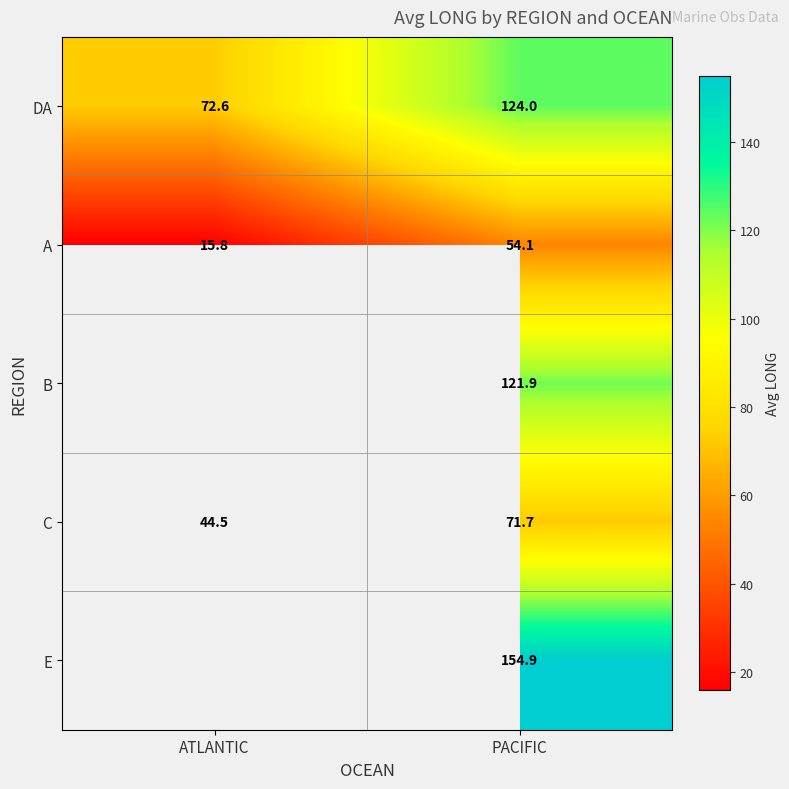

Is the value of B at PACIFIC greater than the value of A at ATLANTIC?

Yes